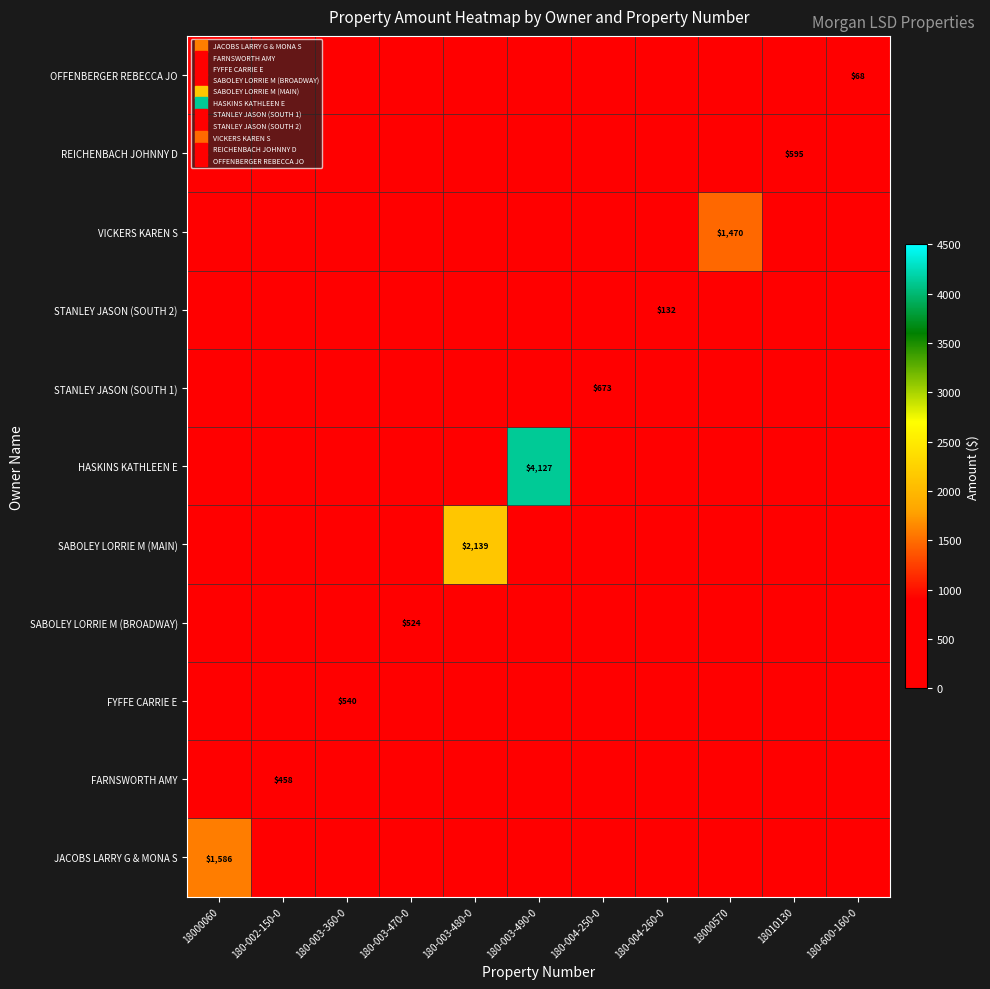

What is the difference between the HASKINS KATHLEEN E values at 180-003-480-0 and 180-003-490-0?

4127.0